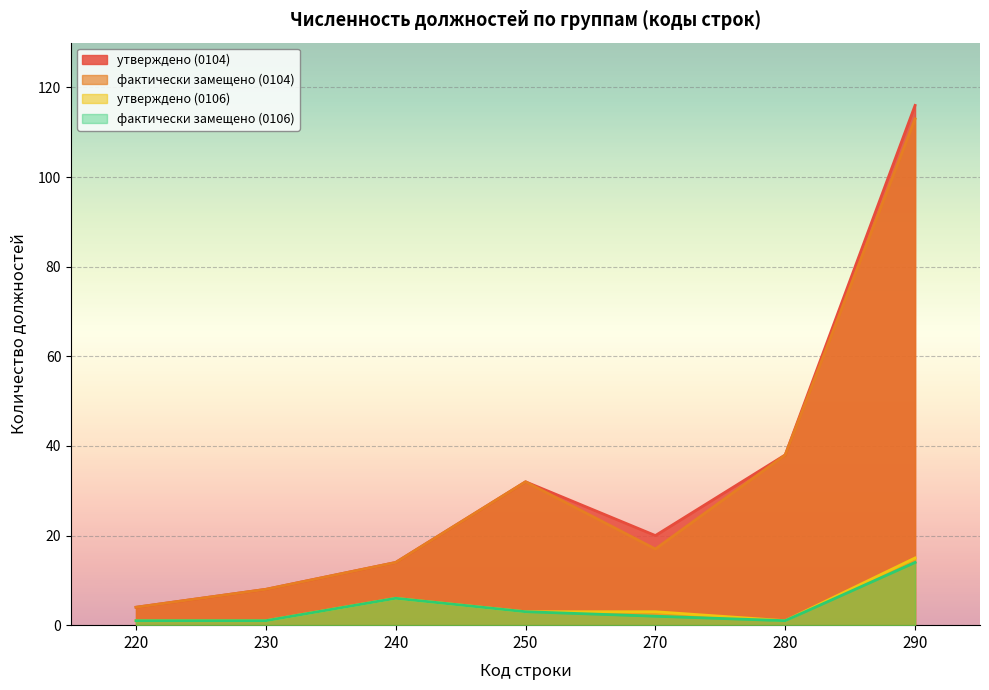

What is the difference between the highest and lowest values at 290?

102